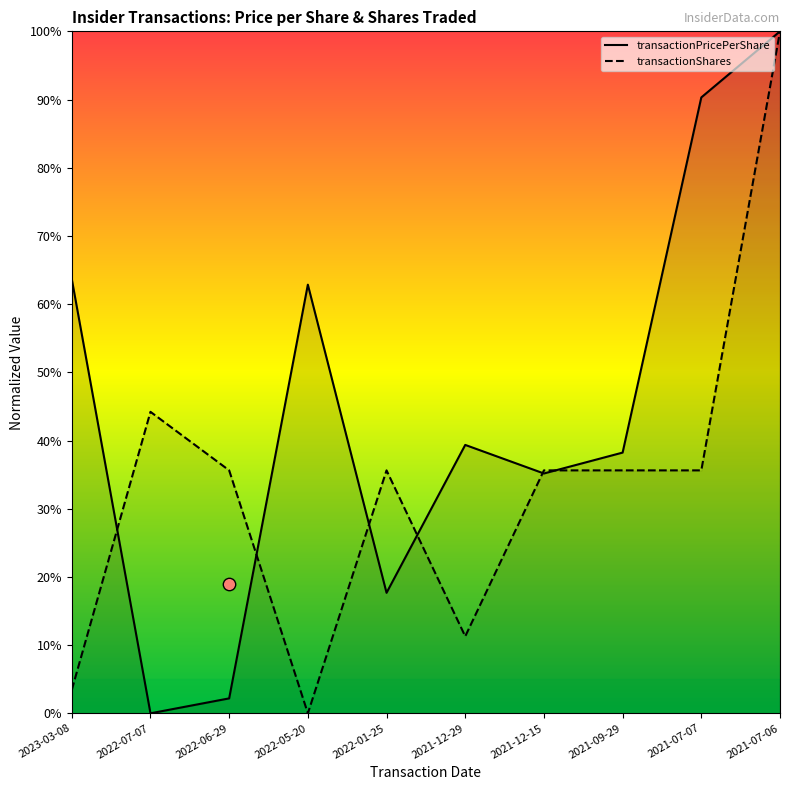

Which series has the largest Y range (max minus min)?

transactionPricePerShare